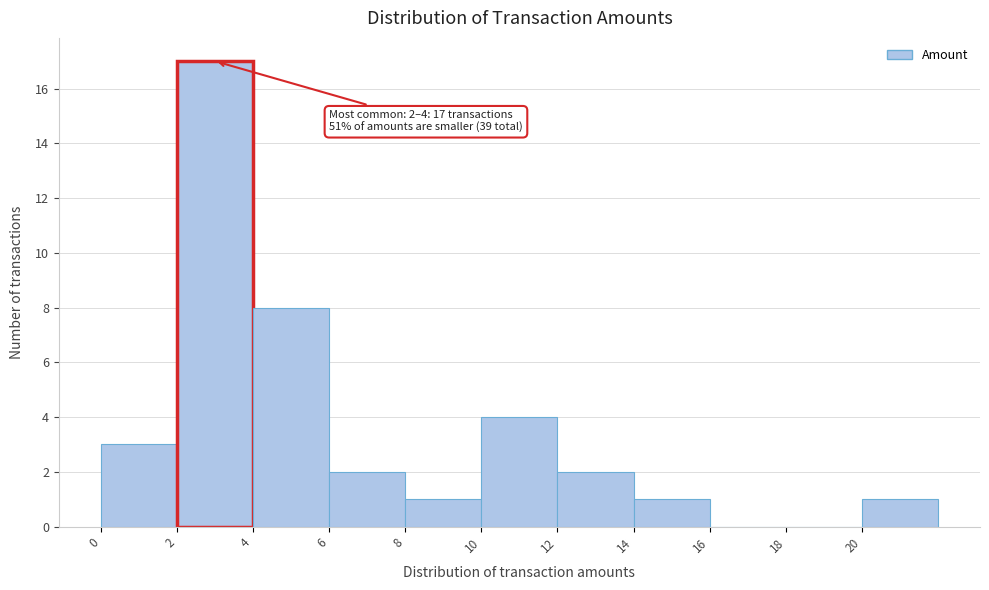

Over which range of the x-axis is the bar tallest?

2 to 4